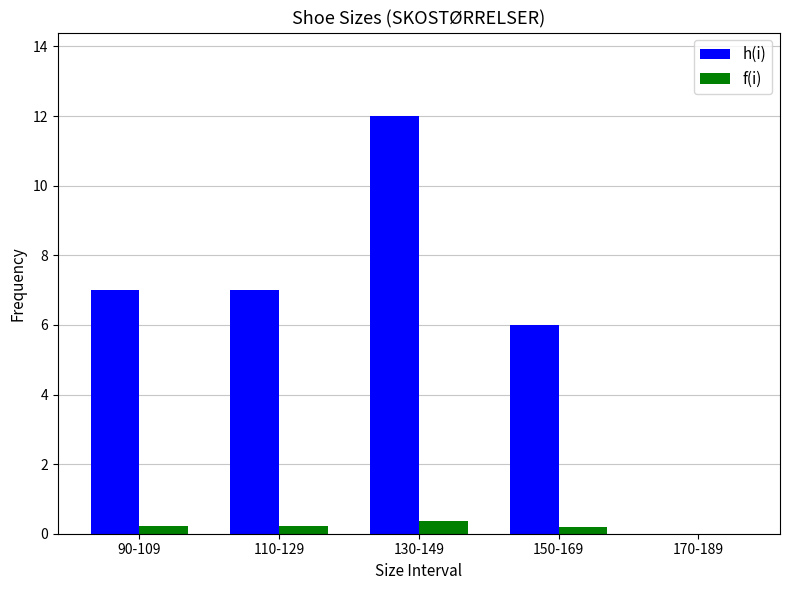

Reading left to right, what are all the values shown in this chart?

h(i): 7.0	7.0	12.0	6.0	0.0
f(i): 0.2	0.2	0.4	0.2	0.0